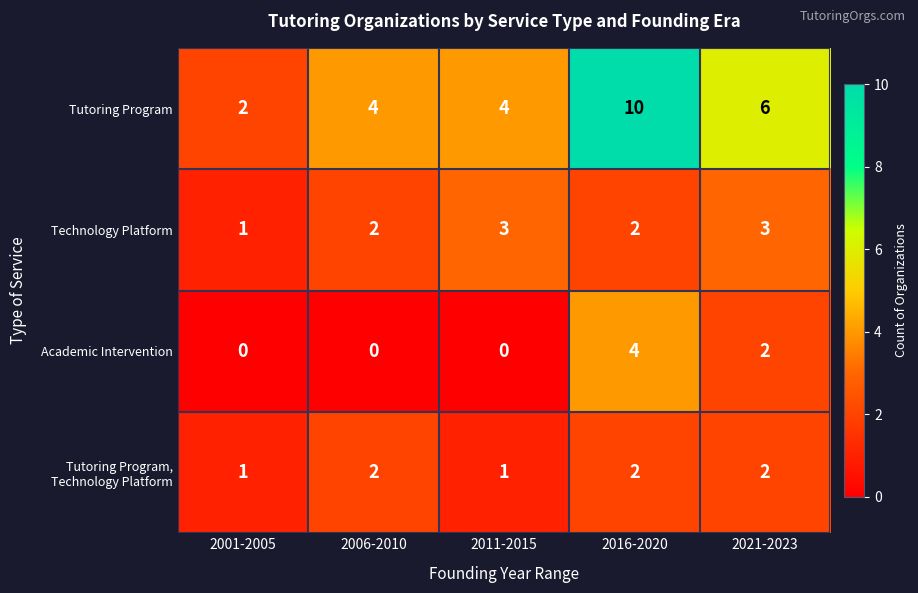

Which series changed the most between 2001-2005 and 2006-2010?

Tutoring Program